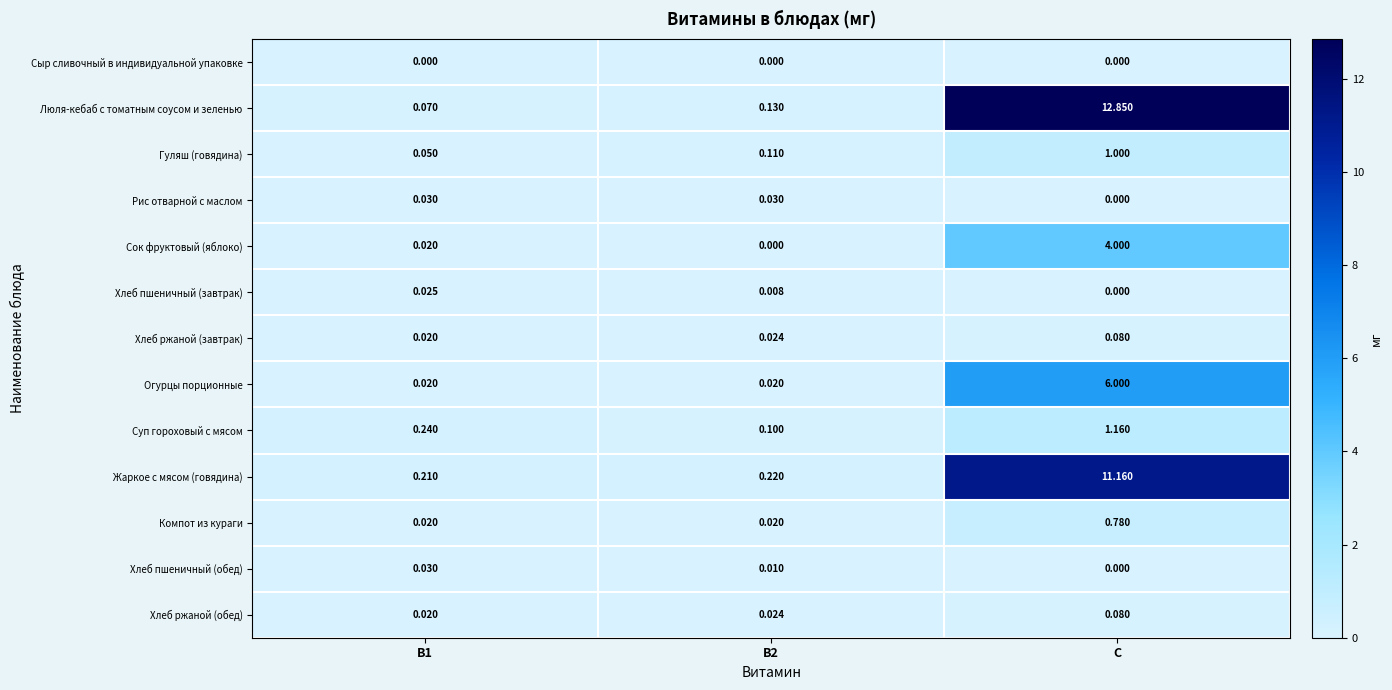

Count the number of data series in this chart.

13